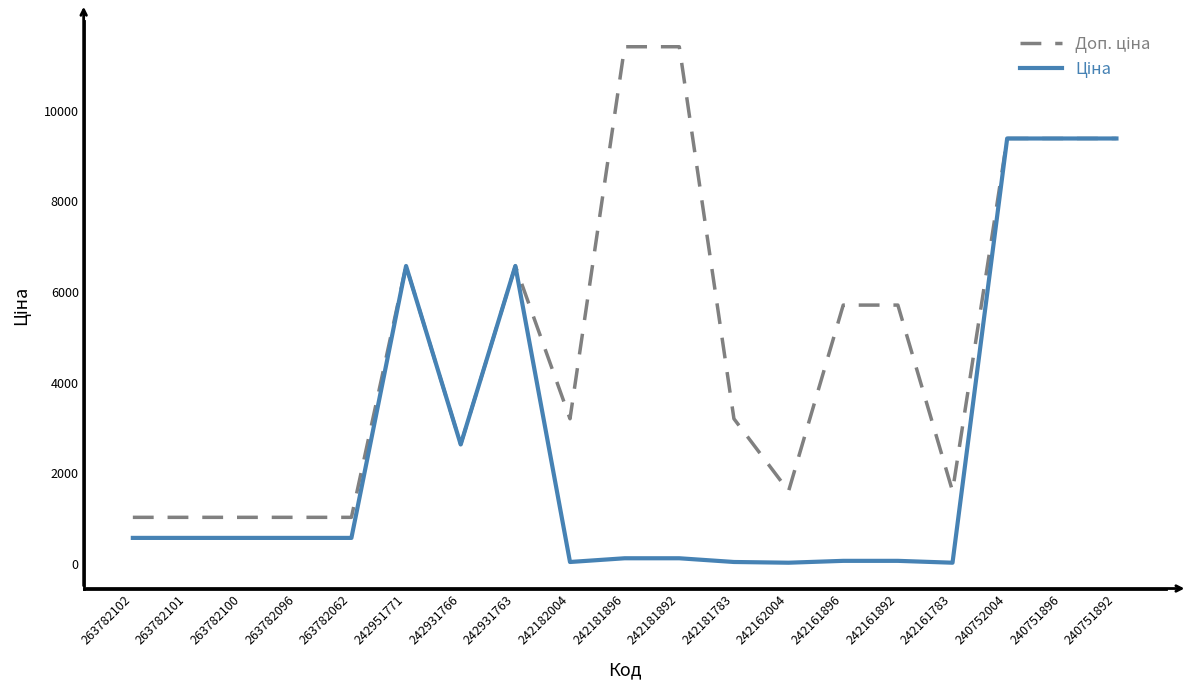

What is the difference between the highest and lowest values at 263782062?

453.9